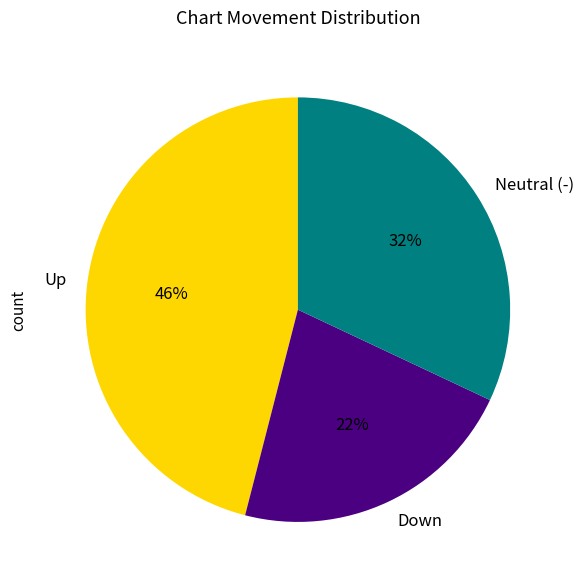

Rank the categories by value from lowest to highest.

Down, Neutral (-), Up